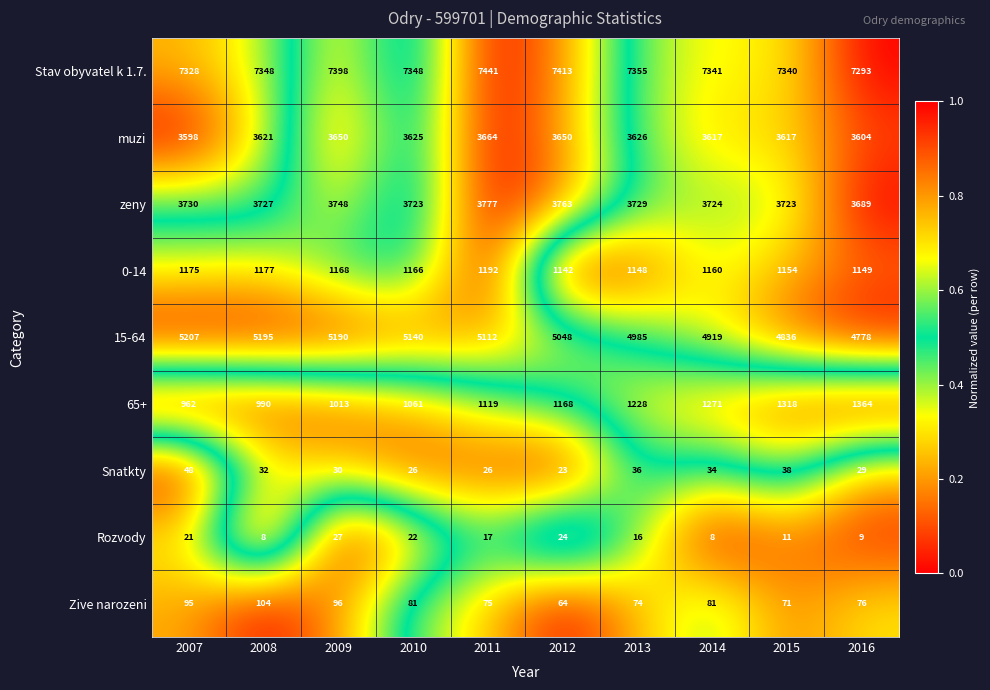

What is the sum of all 65+ values?

11494